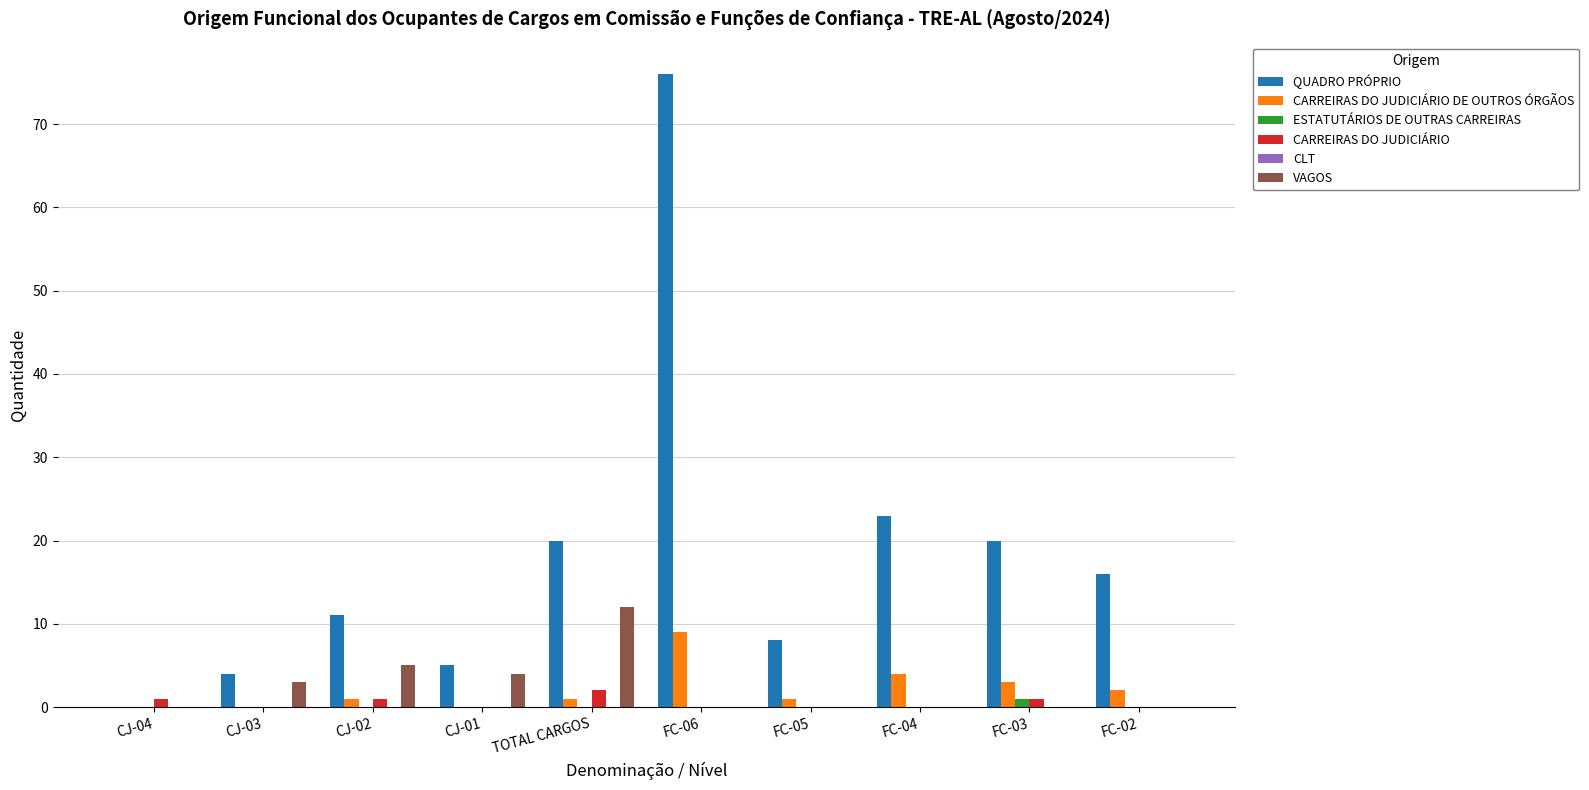

At which category is the sum across all series the highest?

FC-06